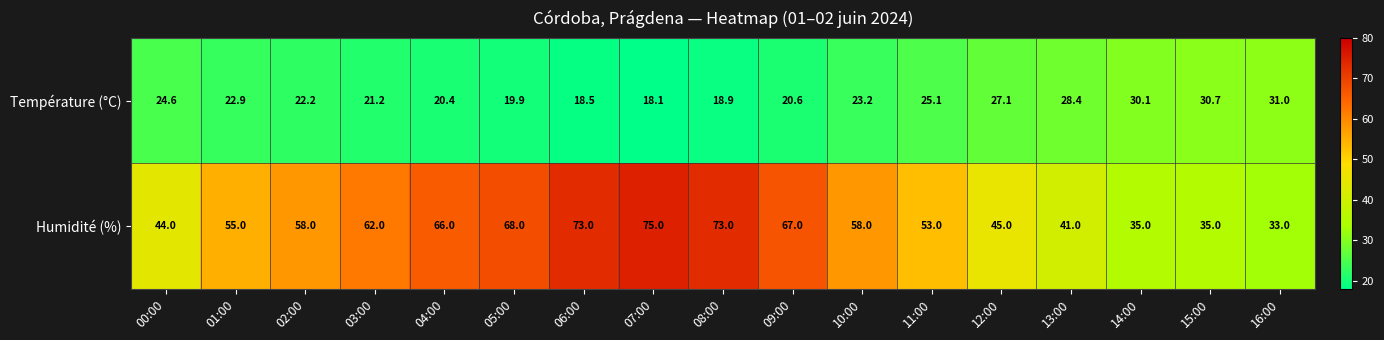

Which series has the largest range (max minus min)?

Humidité (%)